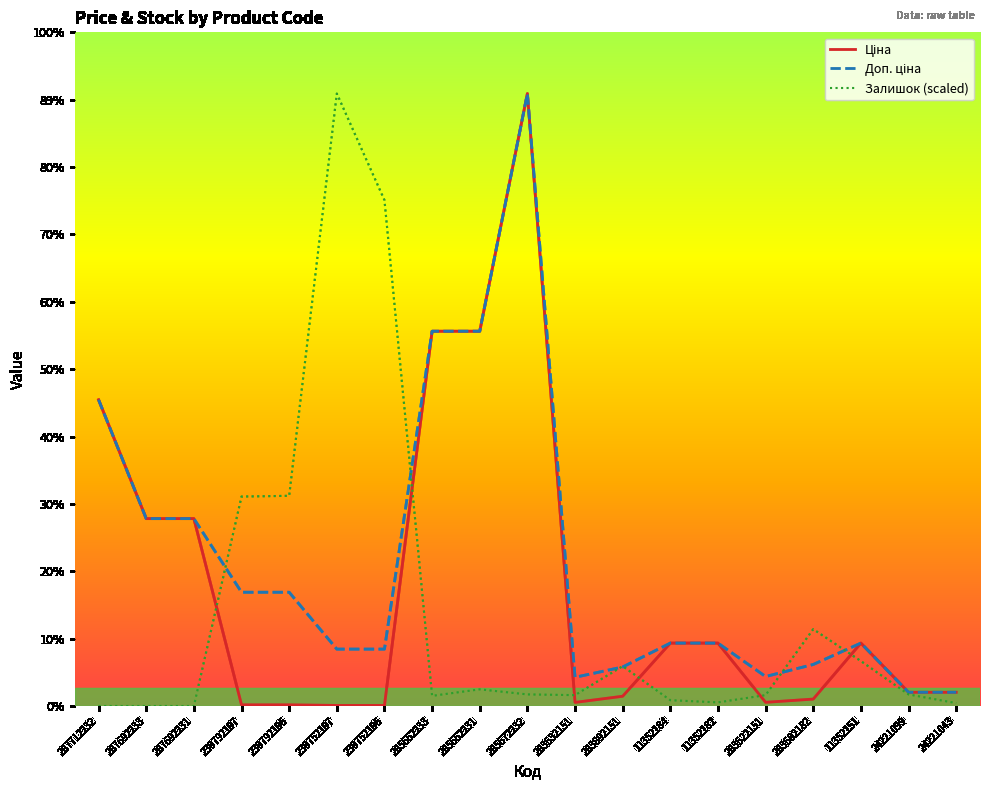

List the series in order of their peak value, highest first.

Залишок, Ціна, Доп. ціна